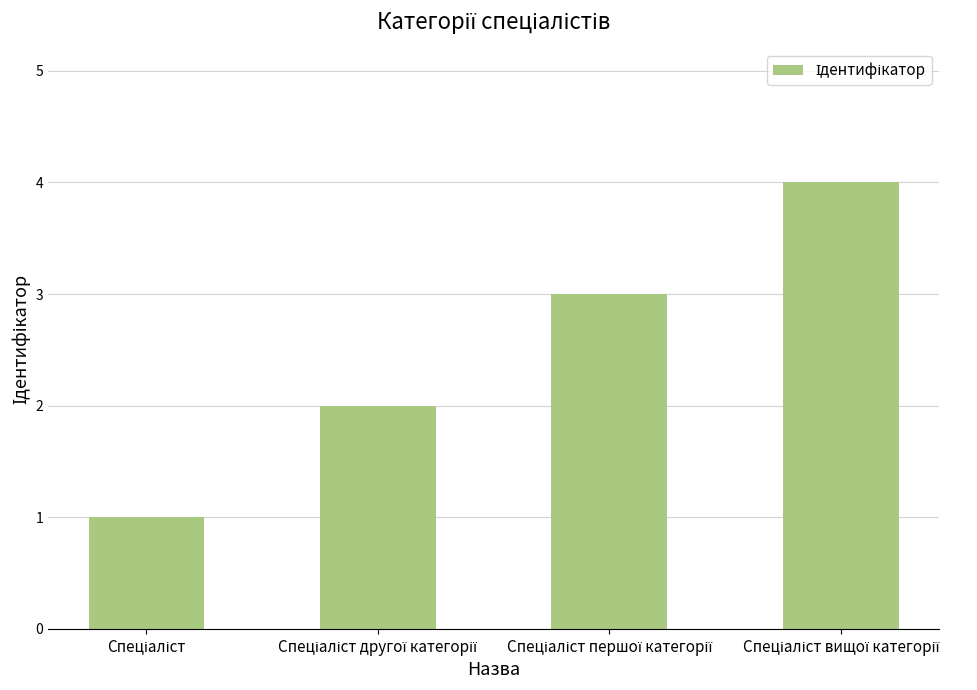

What is the difference between the maximum and minimum values?

3